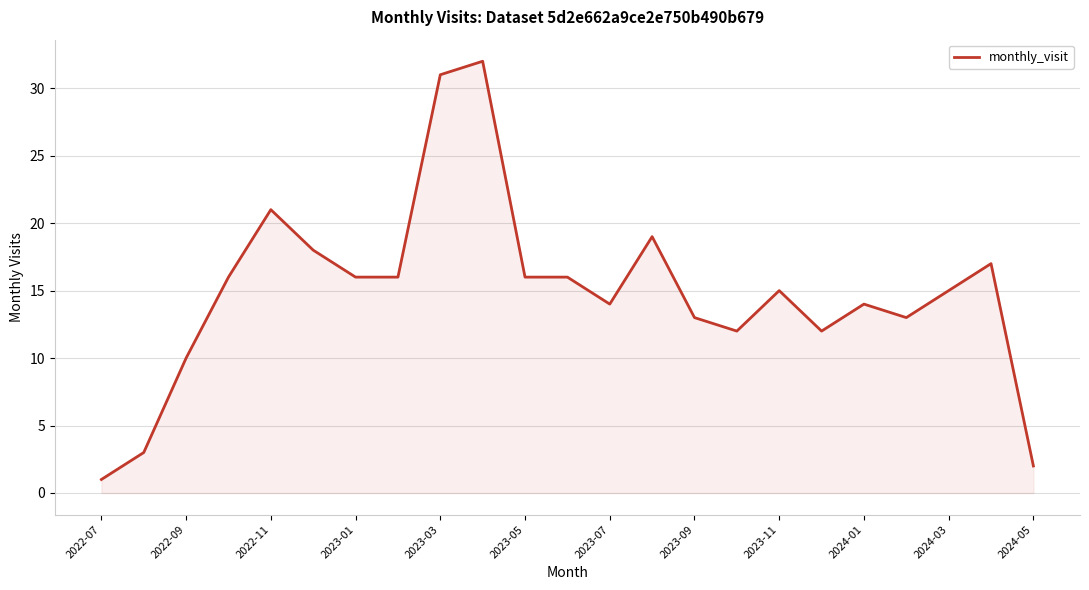

What is the greatest value displayed?

32